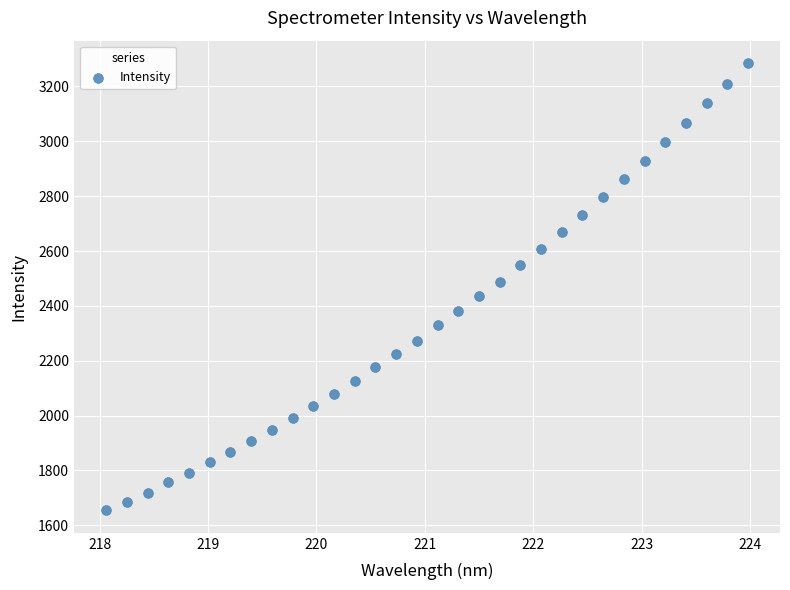

What is the range of Y values (max minus min)?

1631.1